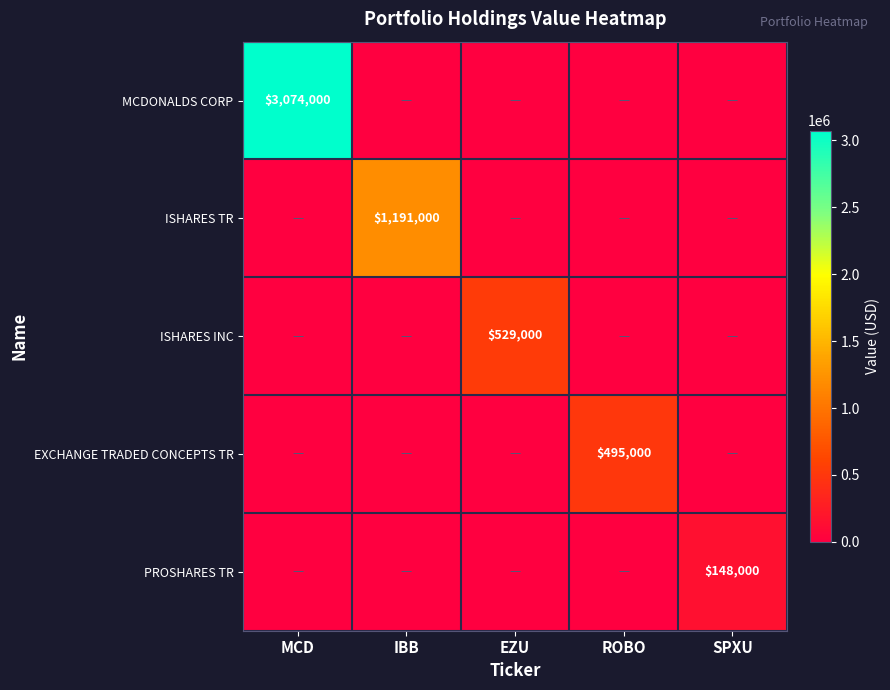

The value of ISHARES TR at IBB is 510532. True or false?

False